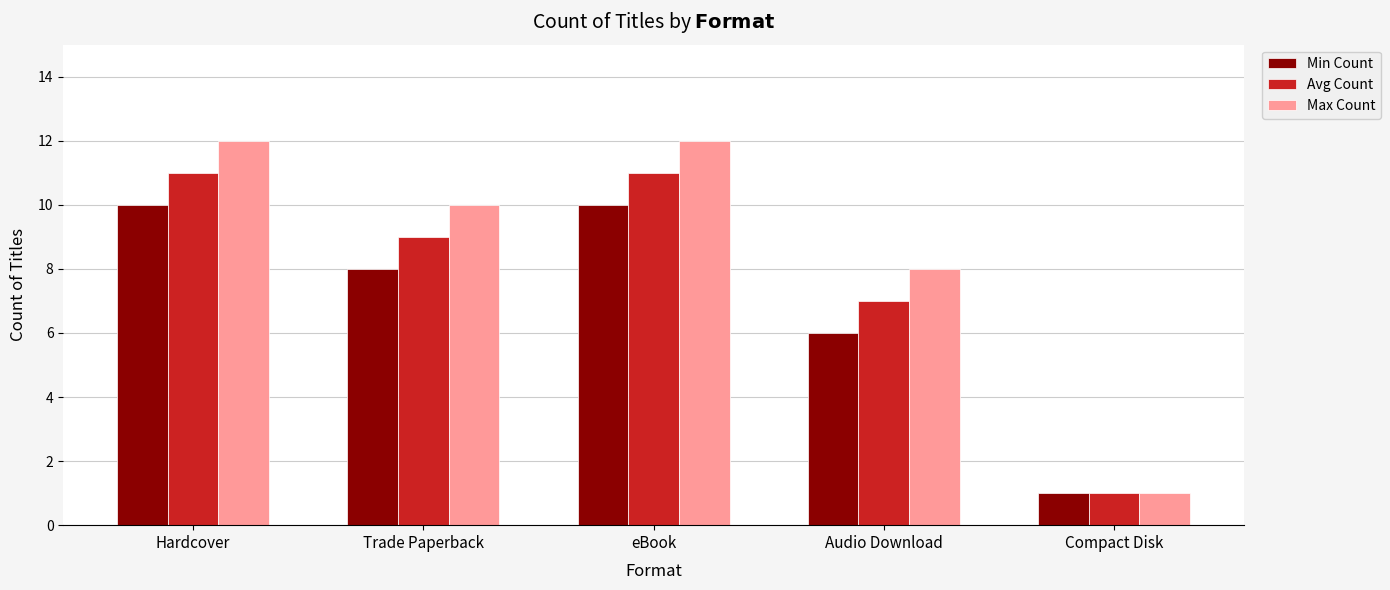

Which series has the largest range (max minus min)?

Max Count